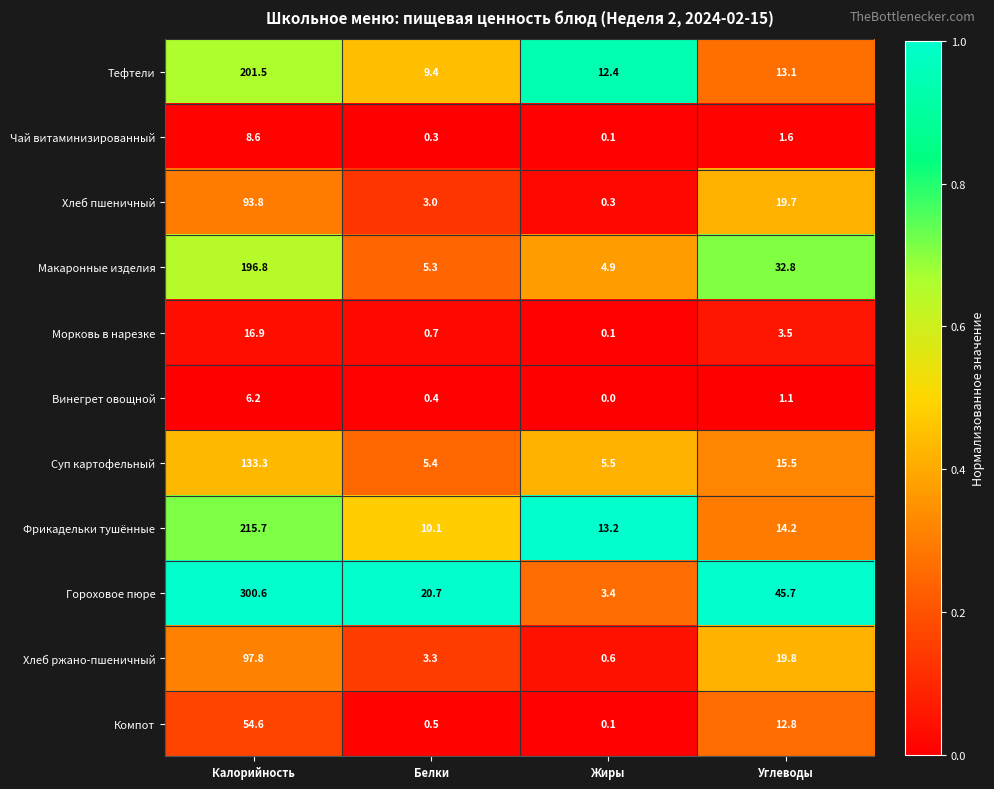

Which series has the largest total across all categories?

Гороховое пюре